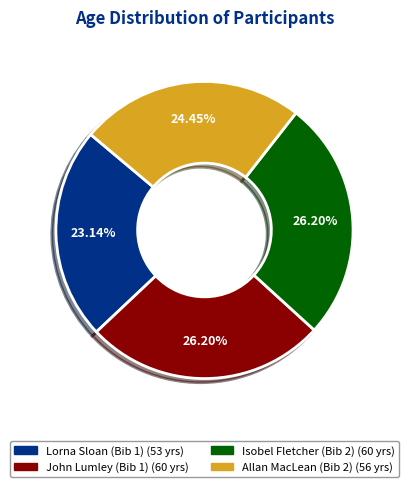

How much of the chart is everything except Isobel Fletcher (Bib 2)?

73.8%